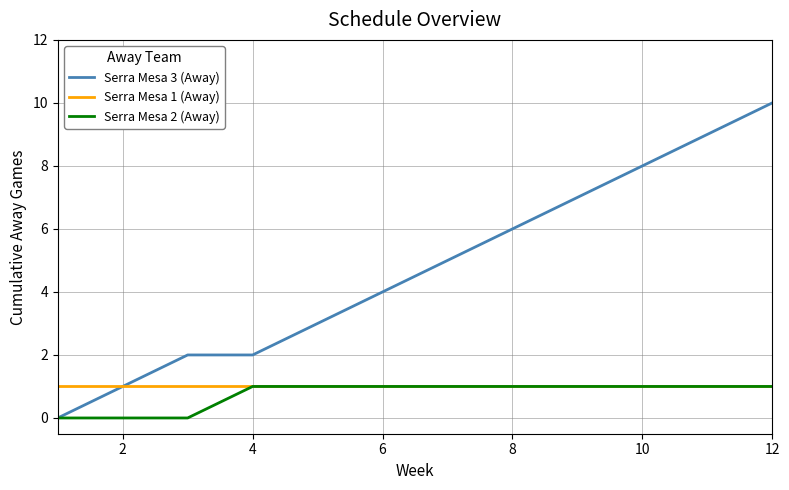

Which series has the largest range (max minus min)?

Serra Mesa 3 (Away)